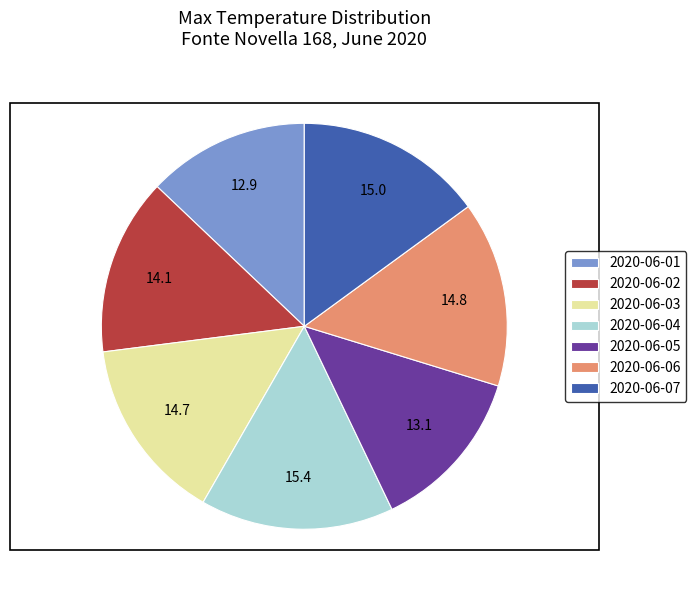

Is there a majority slice in this chart?

No